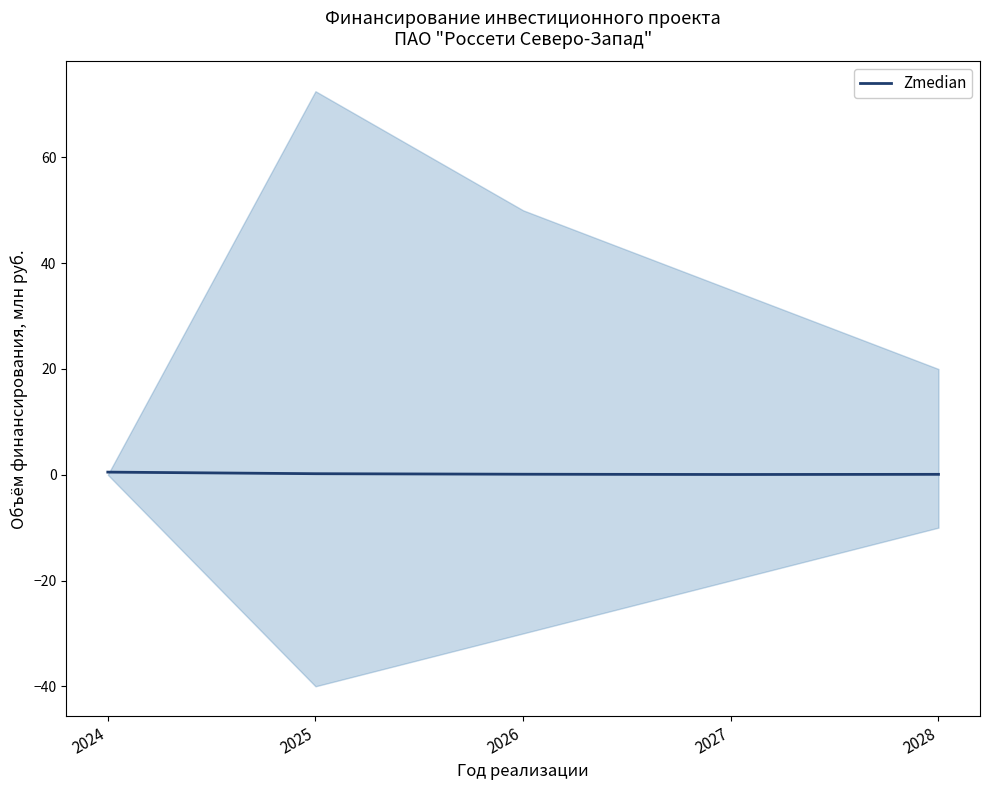

Reading left to right, what are all the values shown in this chart?

2024=0.5	2025=0.2	2026=0.1	2027=0.1	2028=0.1